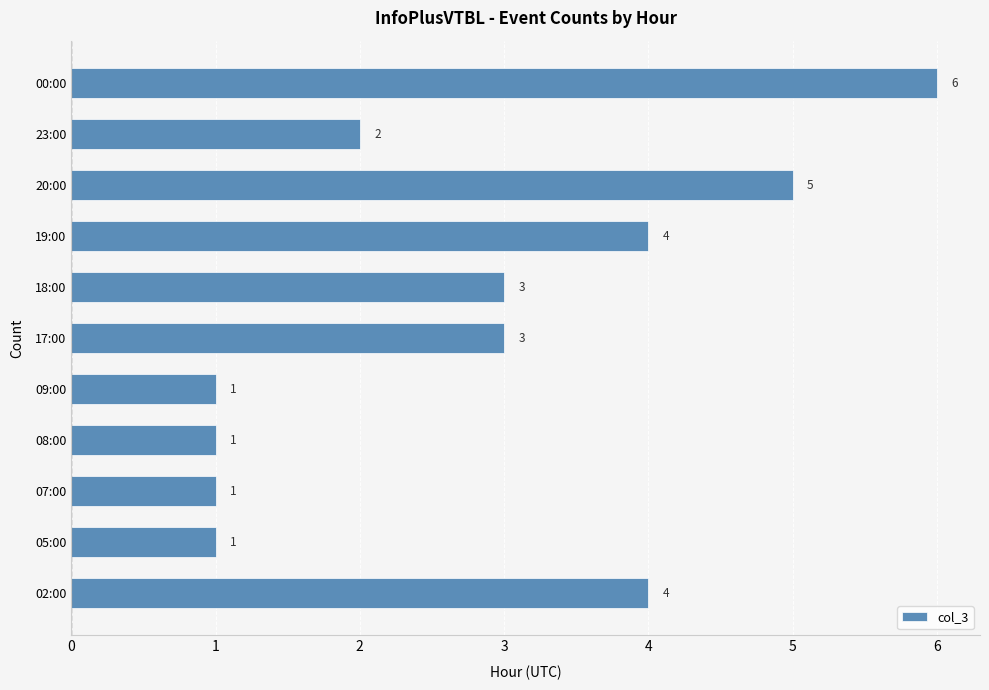

The chart shows a value of 1 at 07:00. True or false?

True